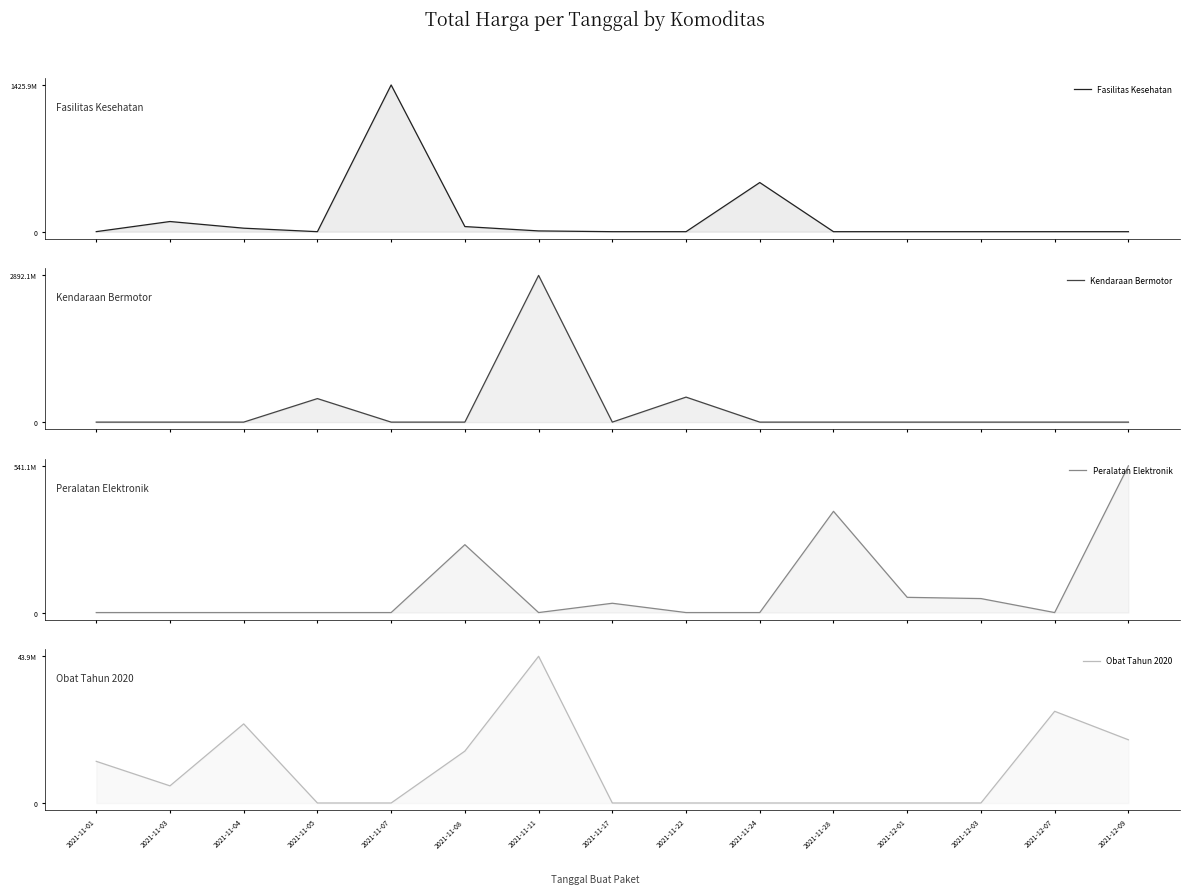

Is the value of Peralatan Elektronik at 2021-11-03 greater than the value of Obat Tahun 2020 at 2021-11-03?

No